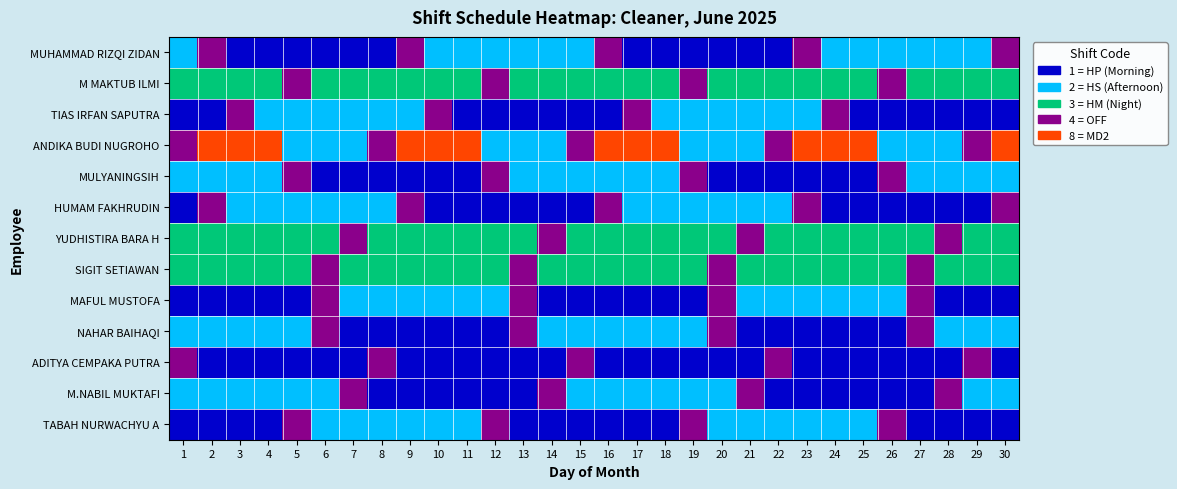

What is the maximum value shown in the chart?

8